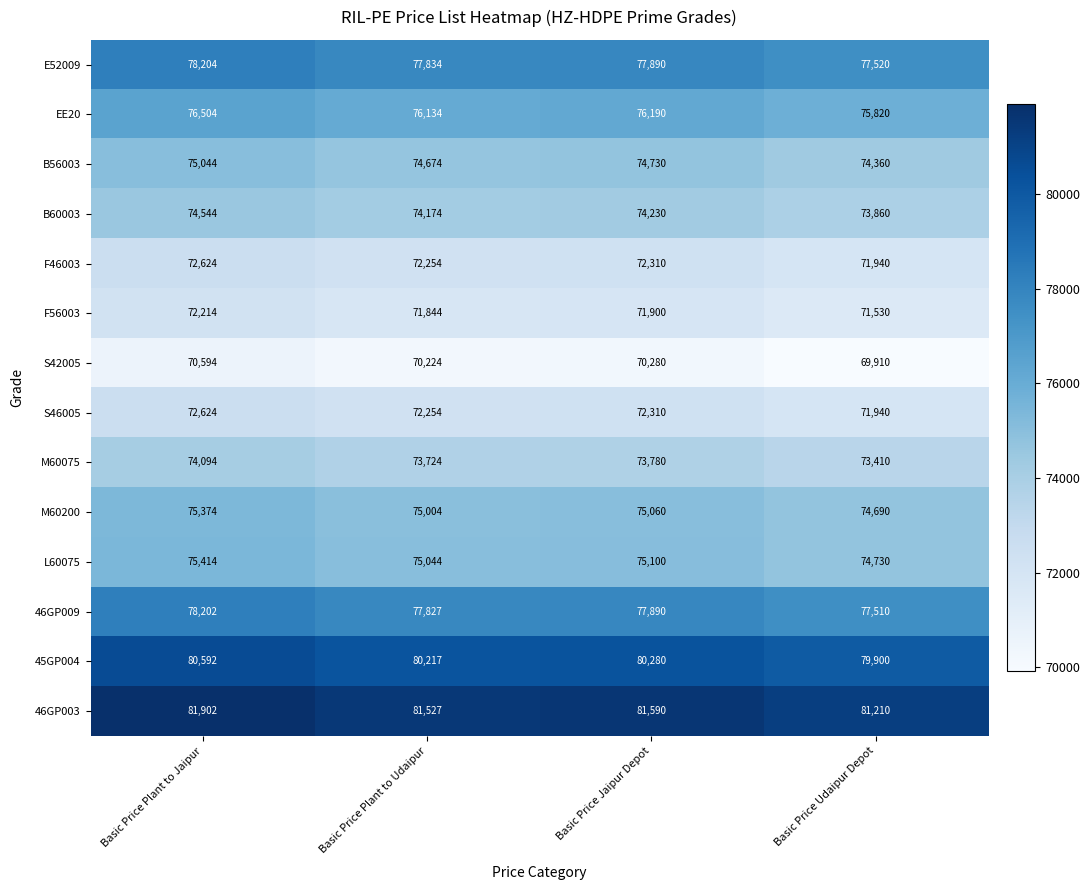

What is the sum of all E52009 values?

311448